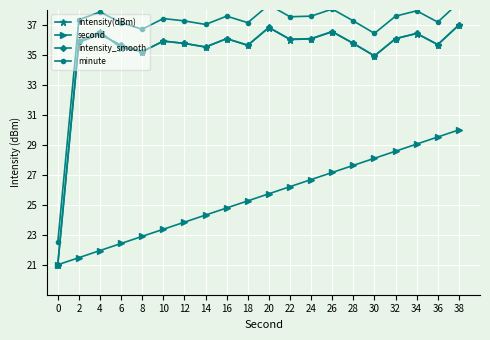

What is the sum of all intensity(dBm) values?

704.5